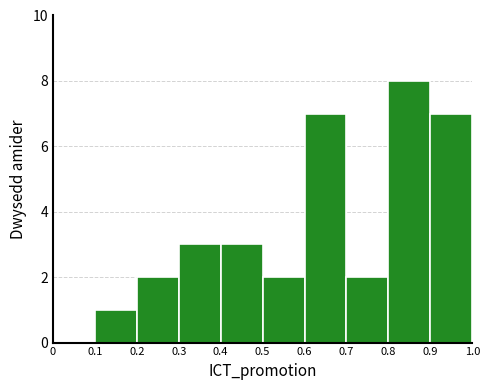

Reading left to right, list every bar in this chart as the range it spans on the x-axis followed by its height. The values are not printed on the chart, so give them approximately, as read against the axis.

0 to 0.1: 0
0.1 to 0.2: 1
0.2 to 0.3: 2
0.3 to 0.4: 3
0.4 to 0.5: 3
0.5 to 0.6: 2
0.6 to 0.7: 7
0.7 to 0.8: 2
0.8 to 0.9: 8
0.9 to 1.0: 7